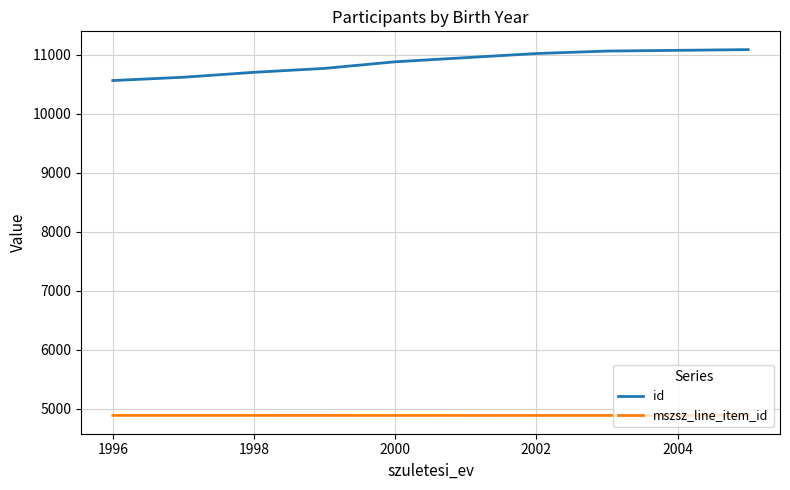

What is the sum of all id values?

86730.3